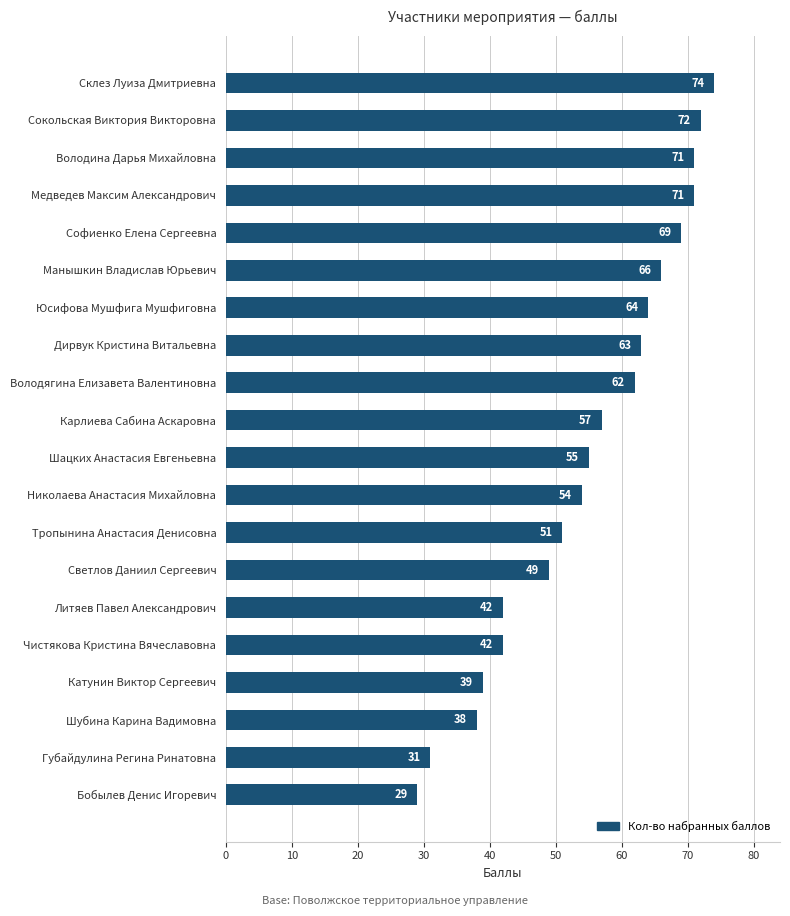

What is the approximate value at Софиенко Елена Сергеевна?

69